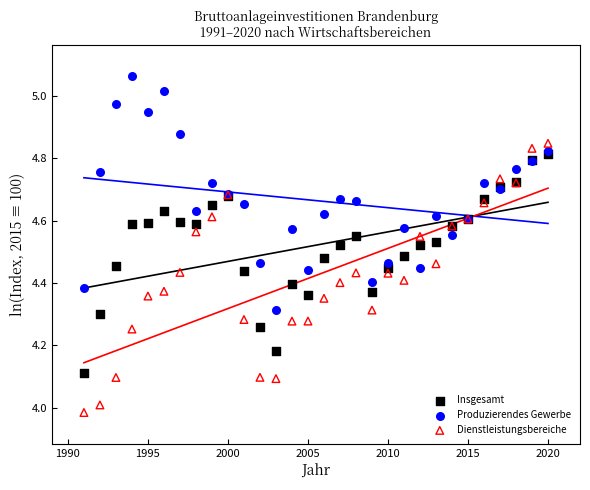

What are all the series names shown in the legend?

Insgesamt, Produzierendes Gewerbe, Dienstleistungsbereiche